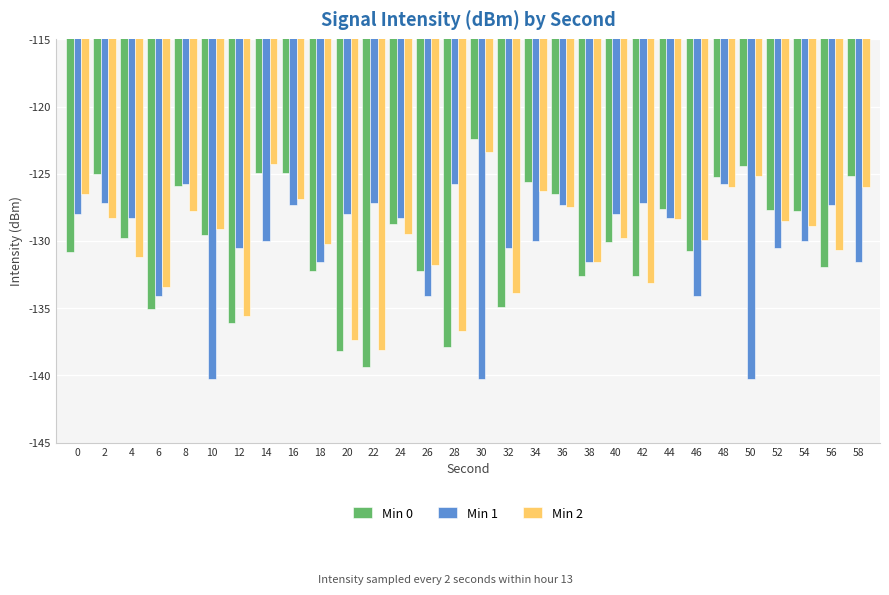

Is it true that Min 1 equals -128.3 at 4?

True